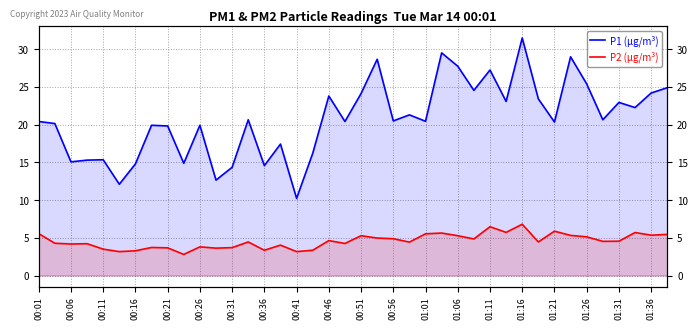

List the series in order of their peak value, highest first.

P1 (µg/m³), P2 (µg/m³)